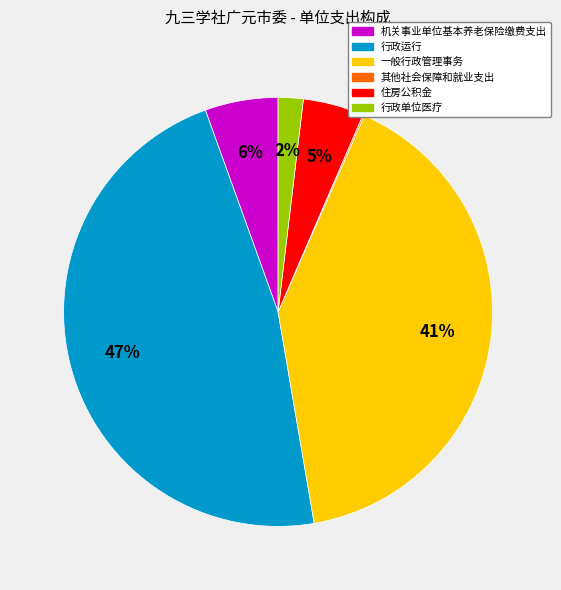

True or false: 行政运行 accounts for 47% of the total.

True